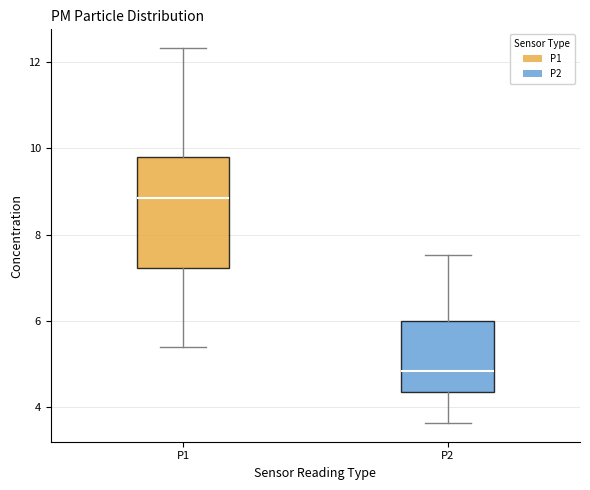

Reading left to right, transcribe this box plot: for each box, give where its median line is, the range the box spans, and where its two whiskers end, as read against the y-axis. The values are not printed on the chart, so give them approximately, as read against the axis.

P1: median 8.8, box 7.2 to 9.8, whiskers 5.4 to 12.4
P2: median 4.8, box 4.4 to 6.0, whiskers 3.6 to 7.6